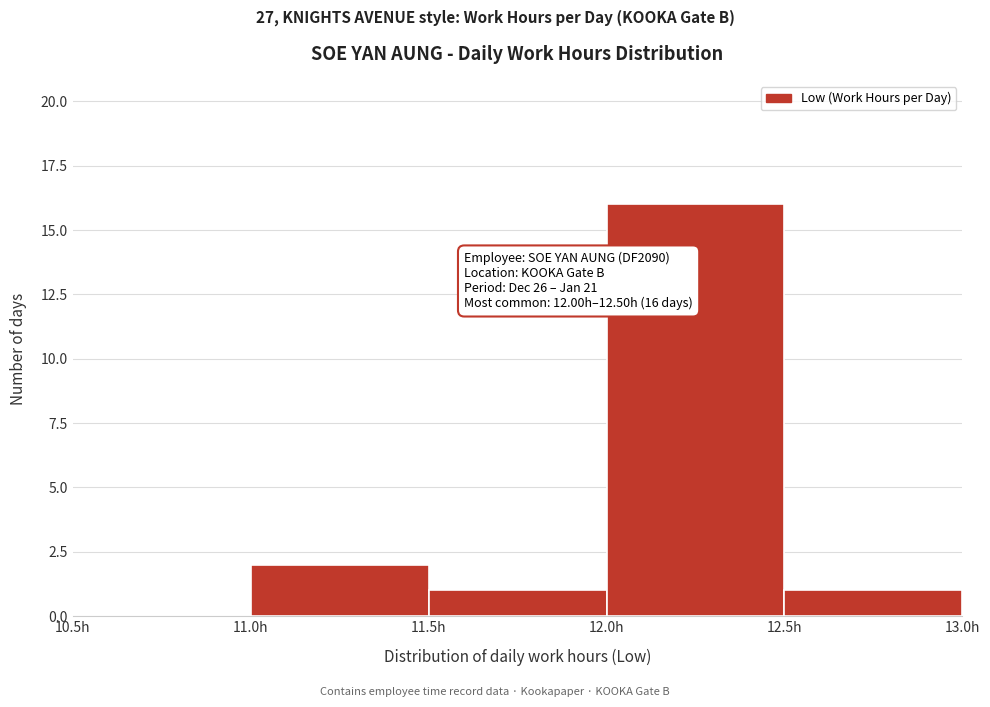

Which range on the x-axis has the tallest bar?

12.0 to 12.5